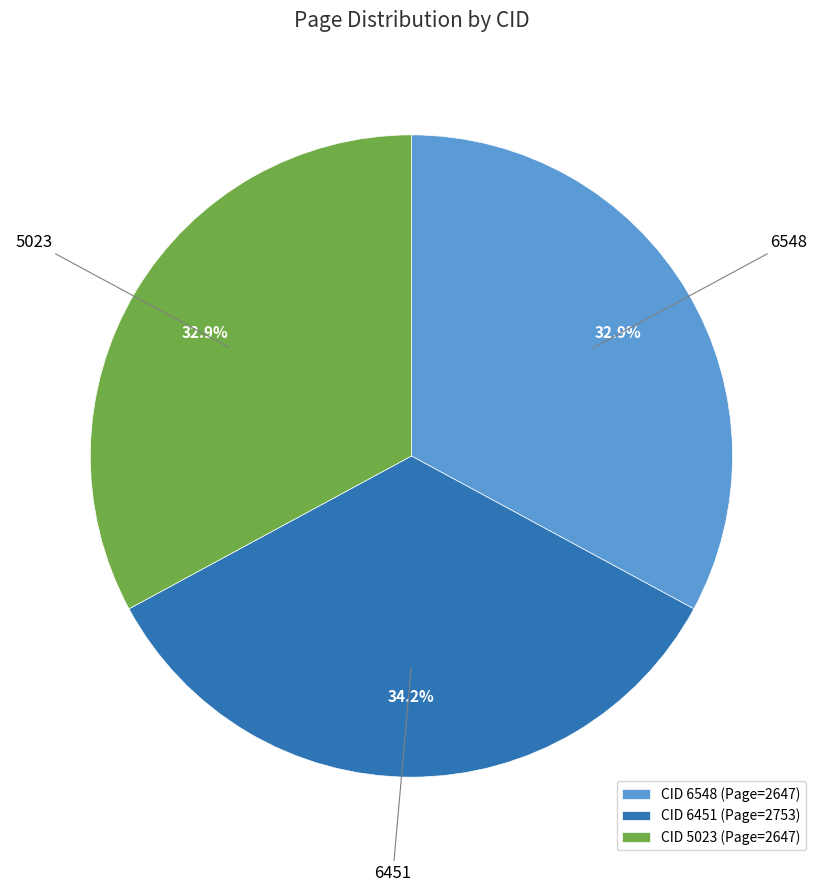

Which slice is the largest?

CID 6451 (Page=2753)